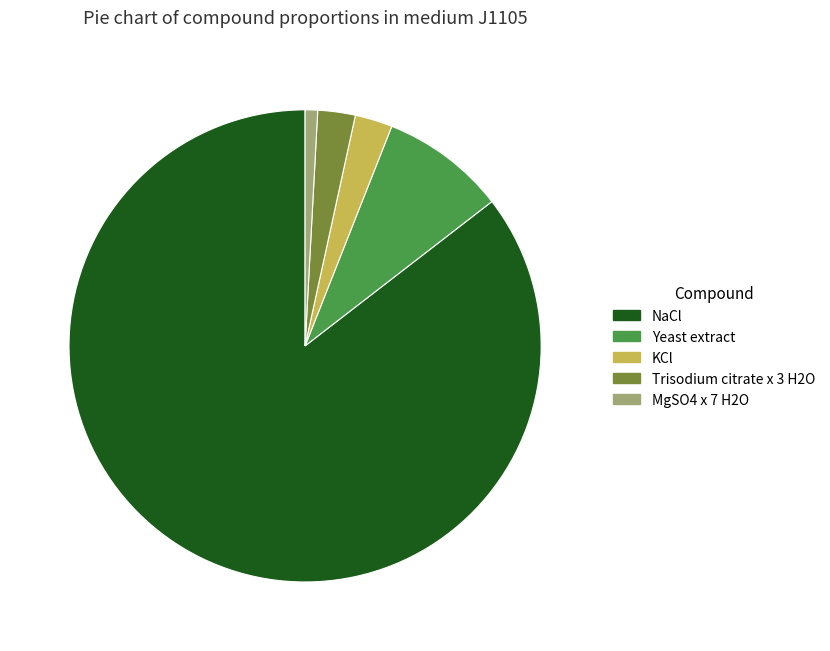

How many segments does this pie chart have?

5